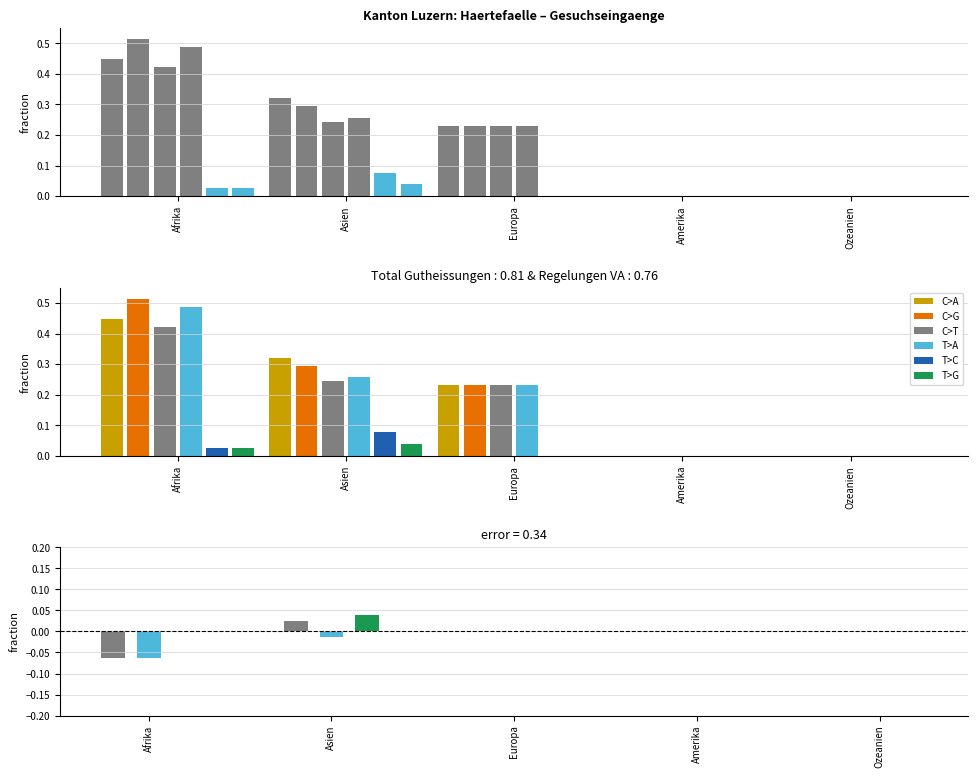

At which category is the sum across all series the highest?

Afrika